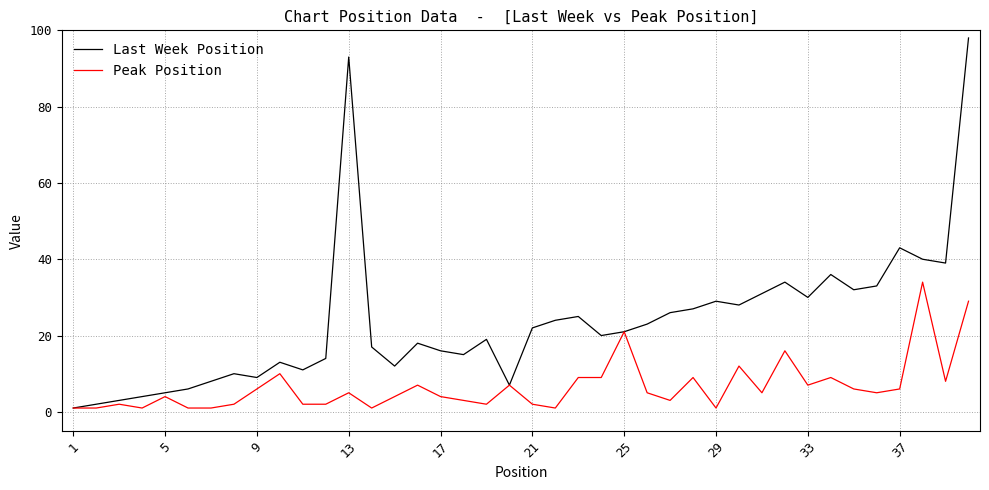

Which series has the largest total across all categories?

Last Week Position